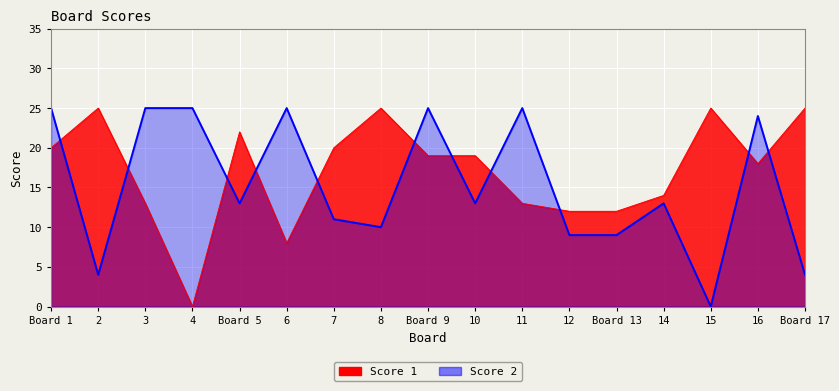

What is the value of the Score 2 point at the 8th from the left?

10